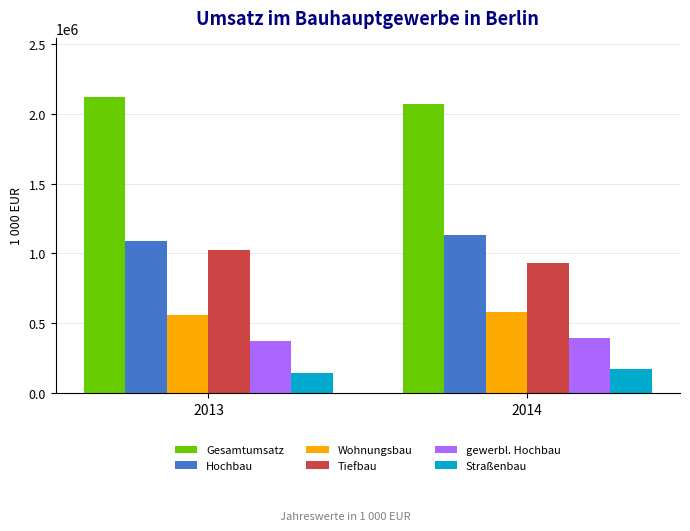

Count the Wohnungsbau values in the range 558420 to 581629.

2